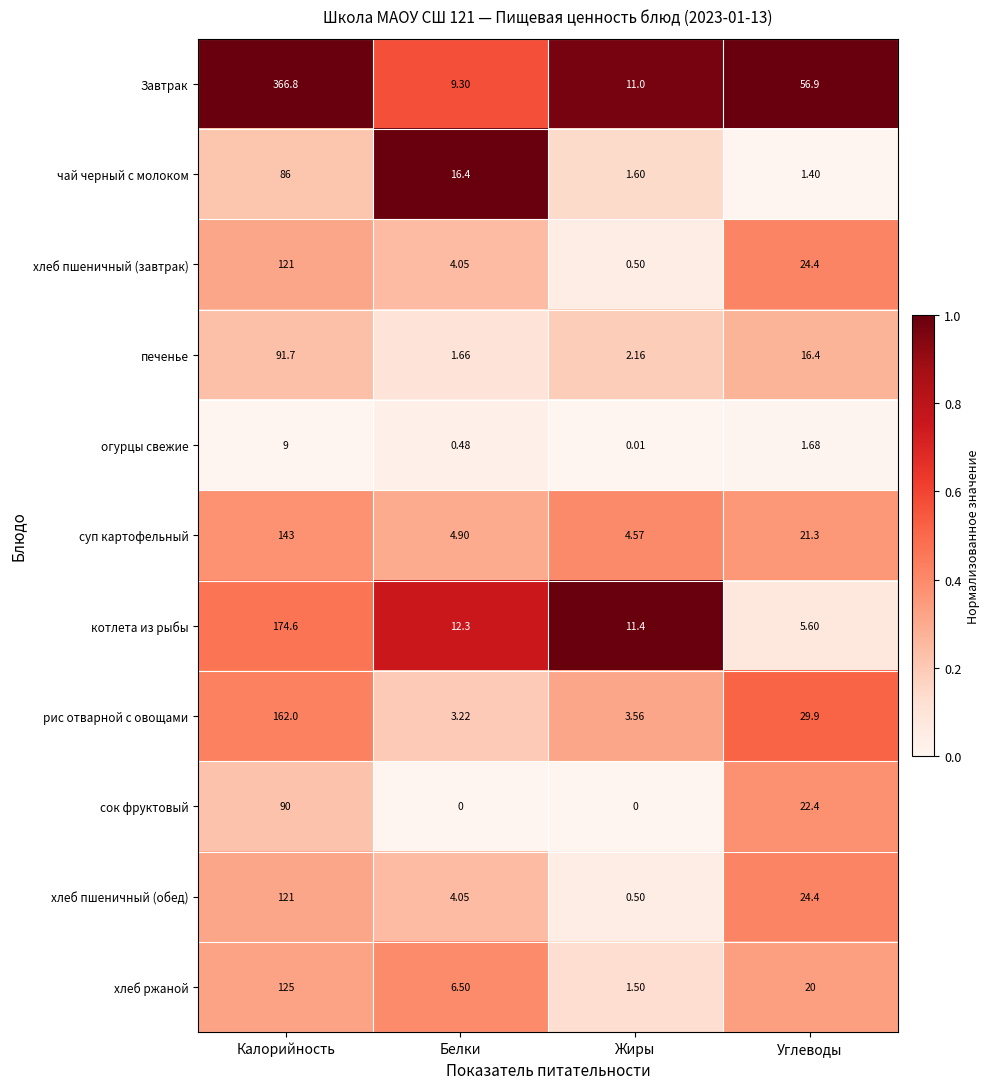

Where is хлеб пшеничный (завтрак) nearest to the value 60?

Углеводы